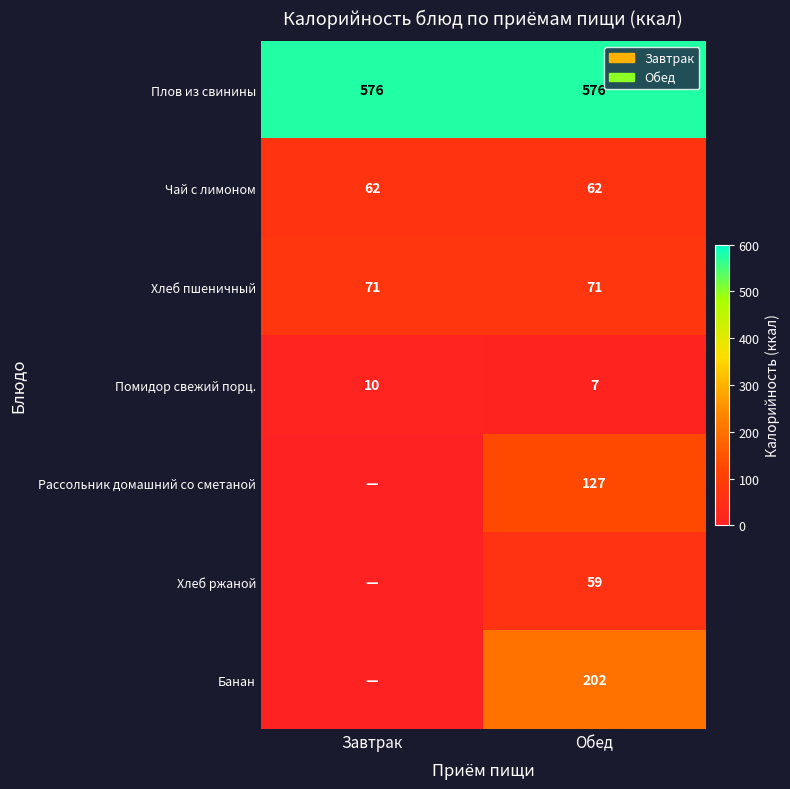

Read the Плов из свинины value at Обед.

576